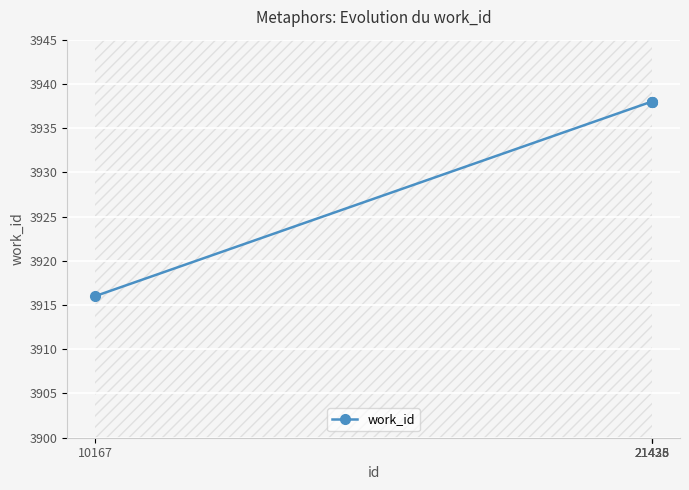

List the labels in order of value, largest first.

21428, 21435, 21436, 10167